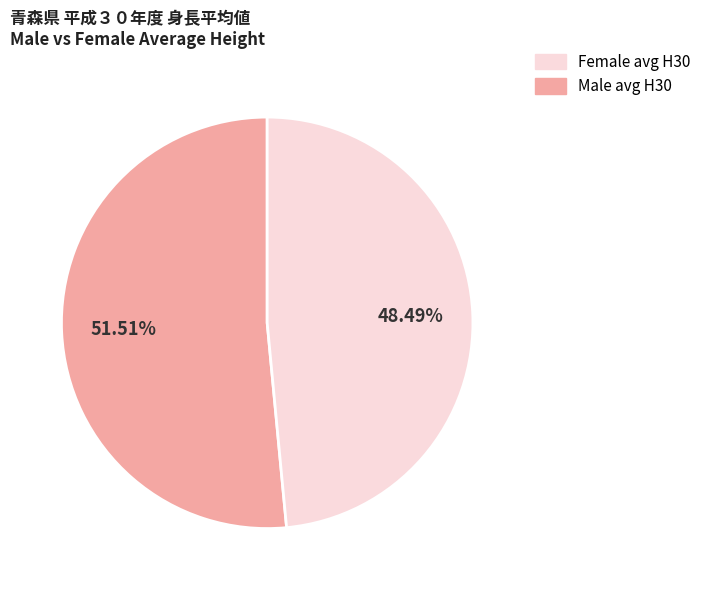

Does any single category account for the majority?

Yes